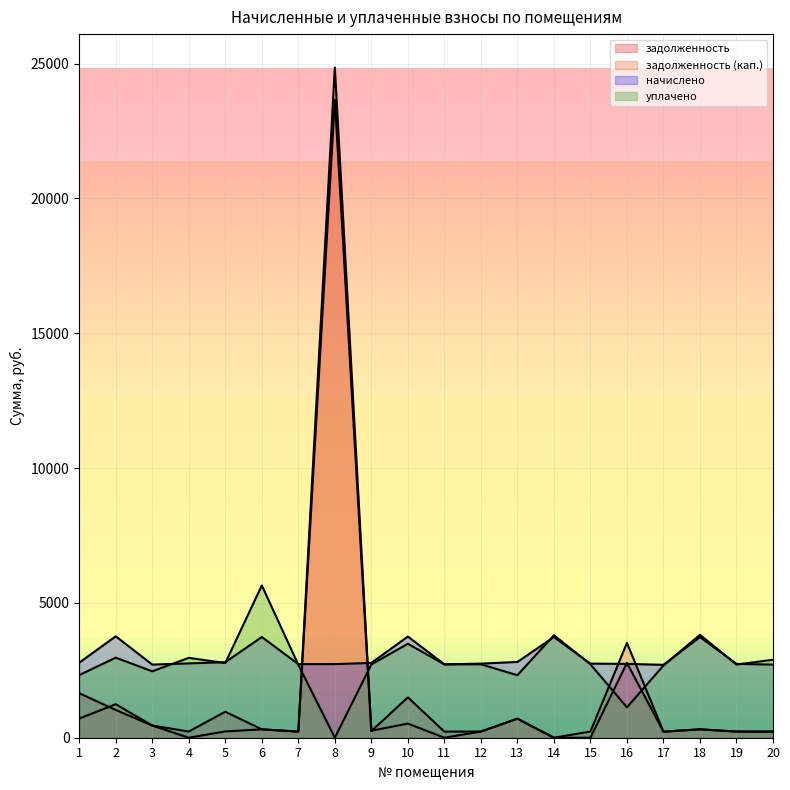

What is the difference between the maximum and second lowest values in the задолженность series?

23657.9